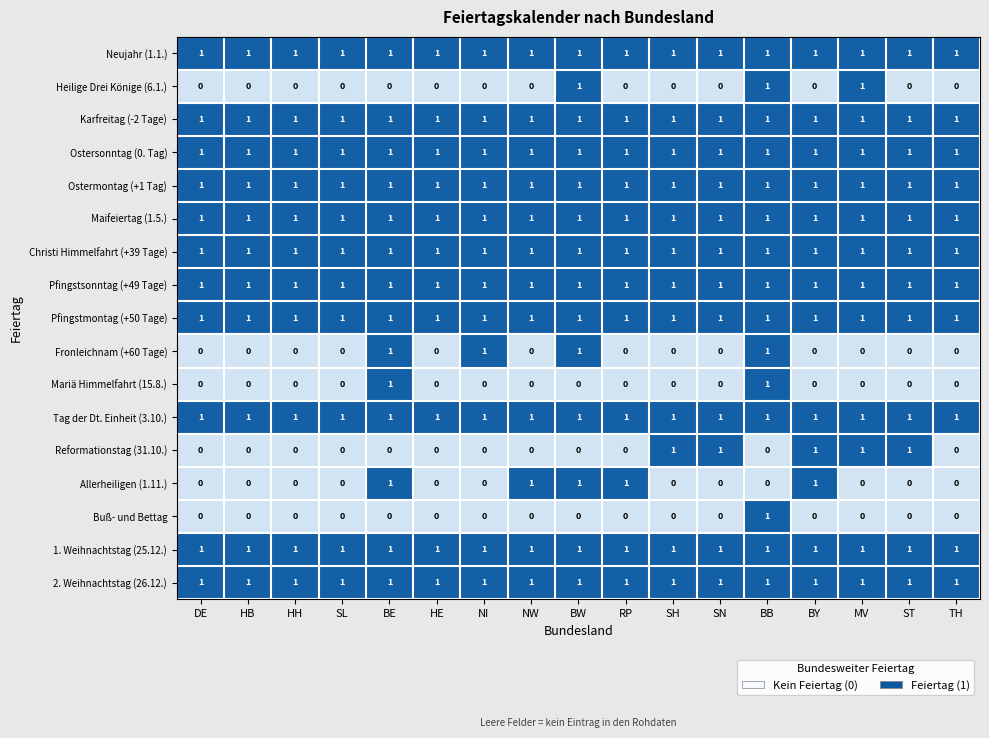

Between HB and NI, which series saw the biggest shift?

Fronleichnam (+60 Tage)